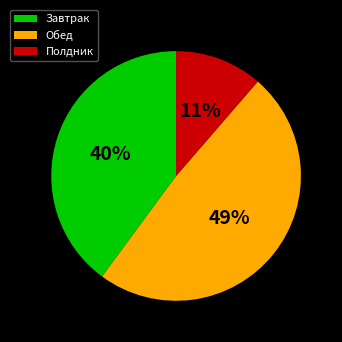

Is it true that Полдник is 5% of the pie?

False